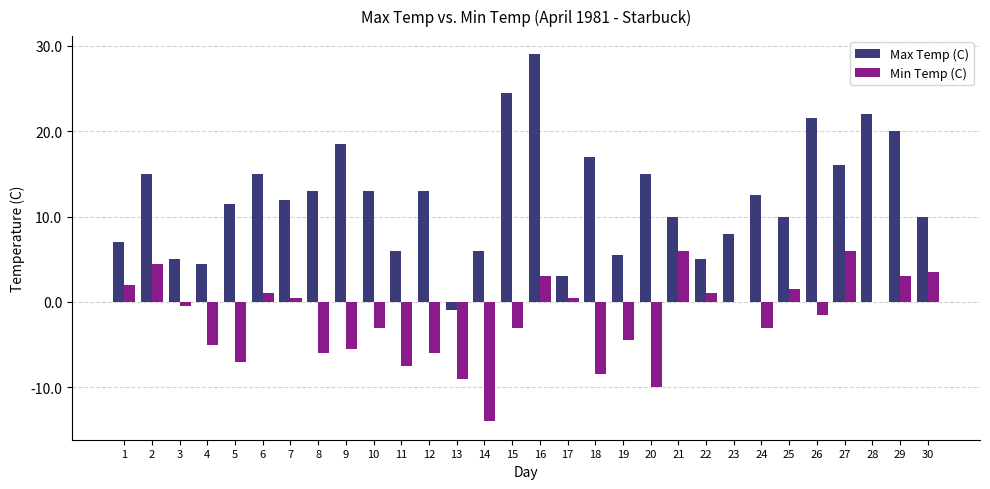

Where is Min Temp (C) nearest to the value -4?

19